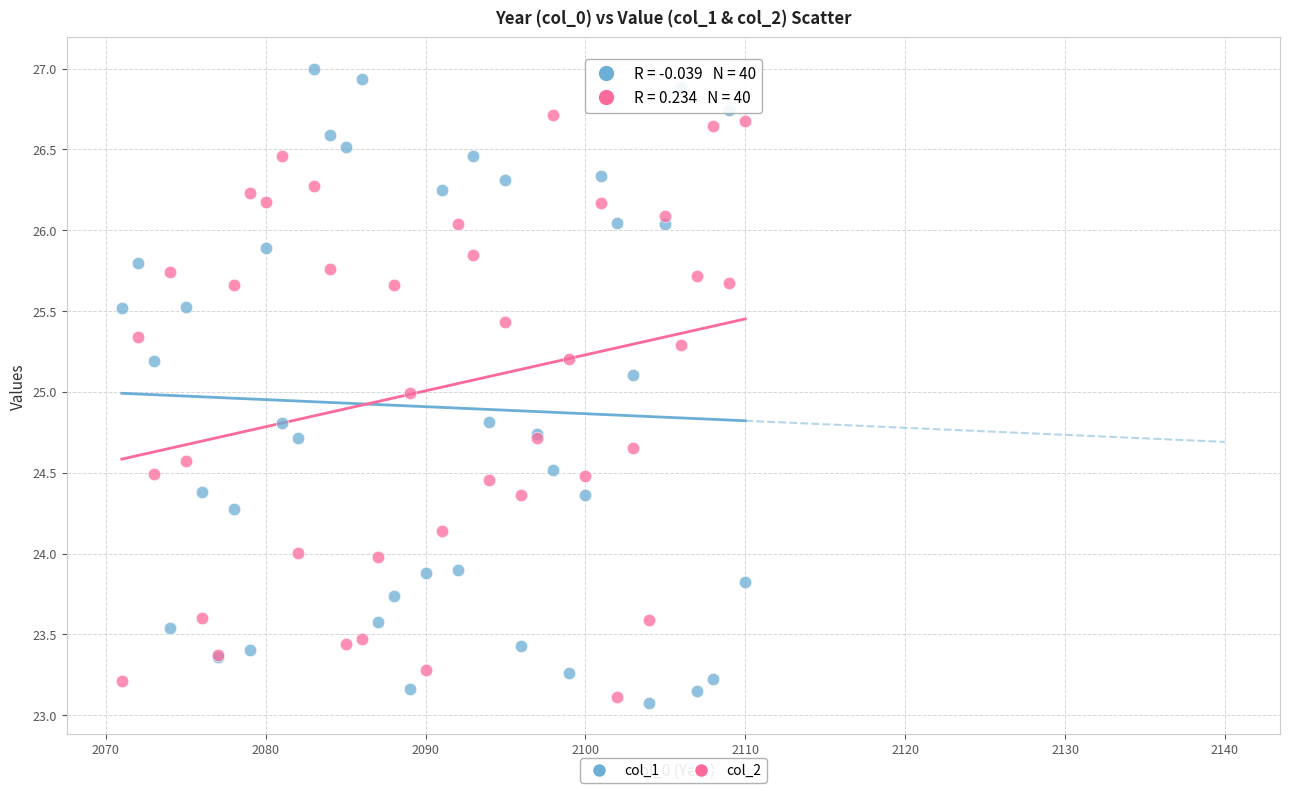

What is the X range (max minus min) for the scatter plot?

39.0